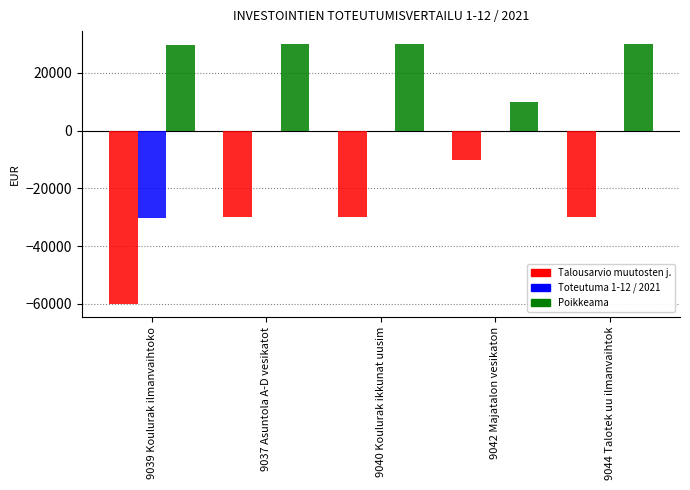

How many values in the Talousarvio muutosten j. series exceed -30000?

1